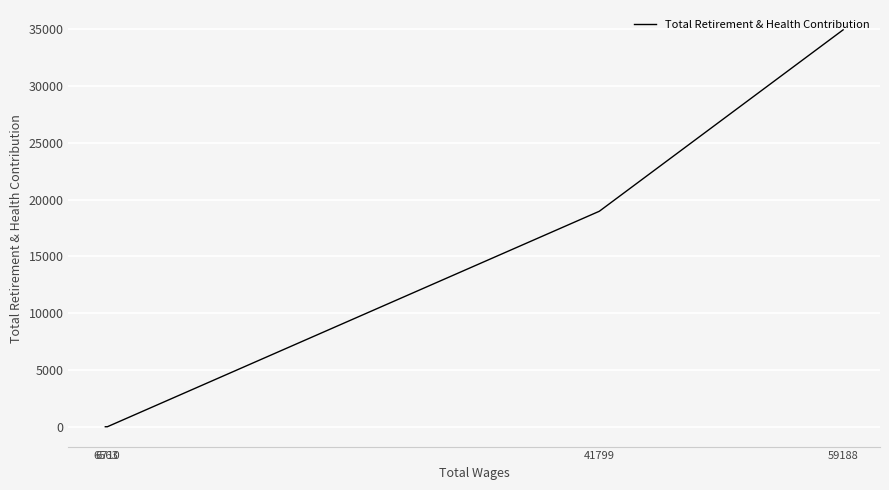

Rank the categories by value from highest to lowest.

59188, 41799, 6710, 6563